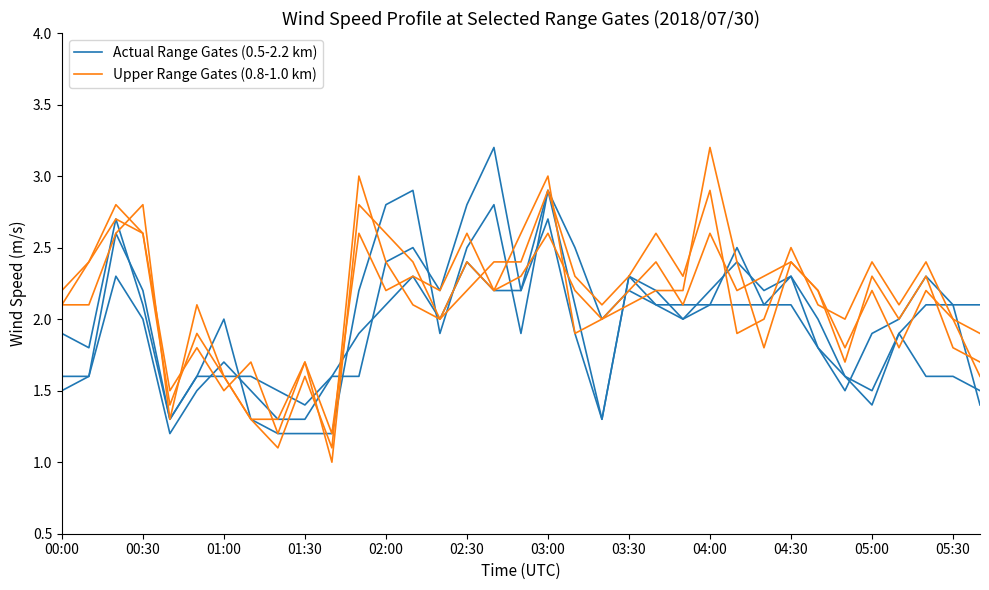

What is the sum of all Upper Range Gates (0.8-1.0 km) values?

74.0